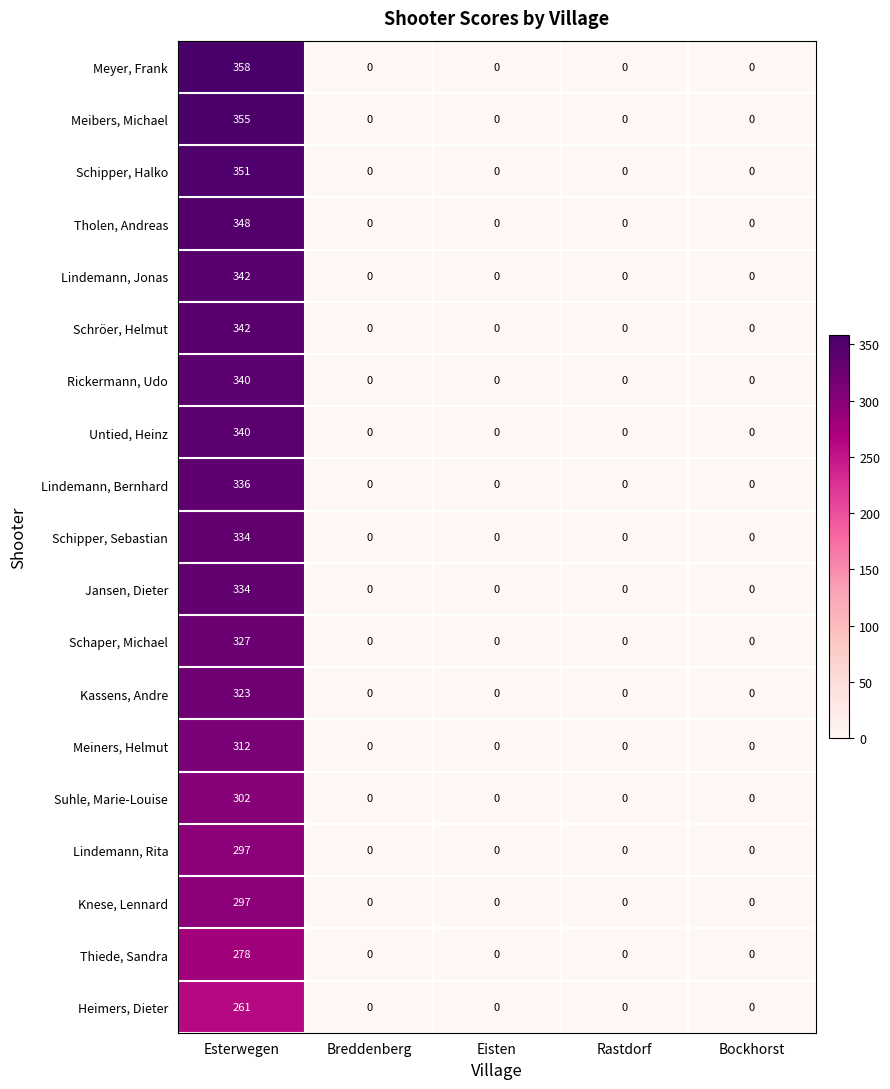

The value of Schröer, Helmut at Bockhorst is 135. True or false?

False